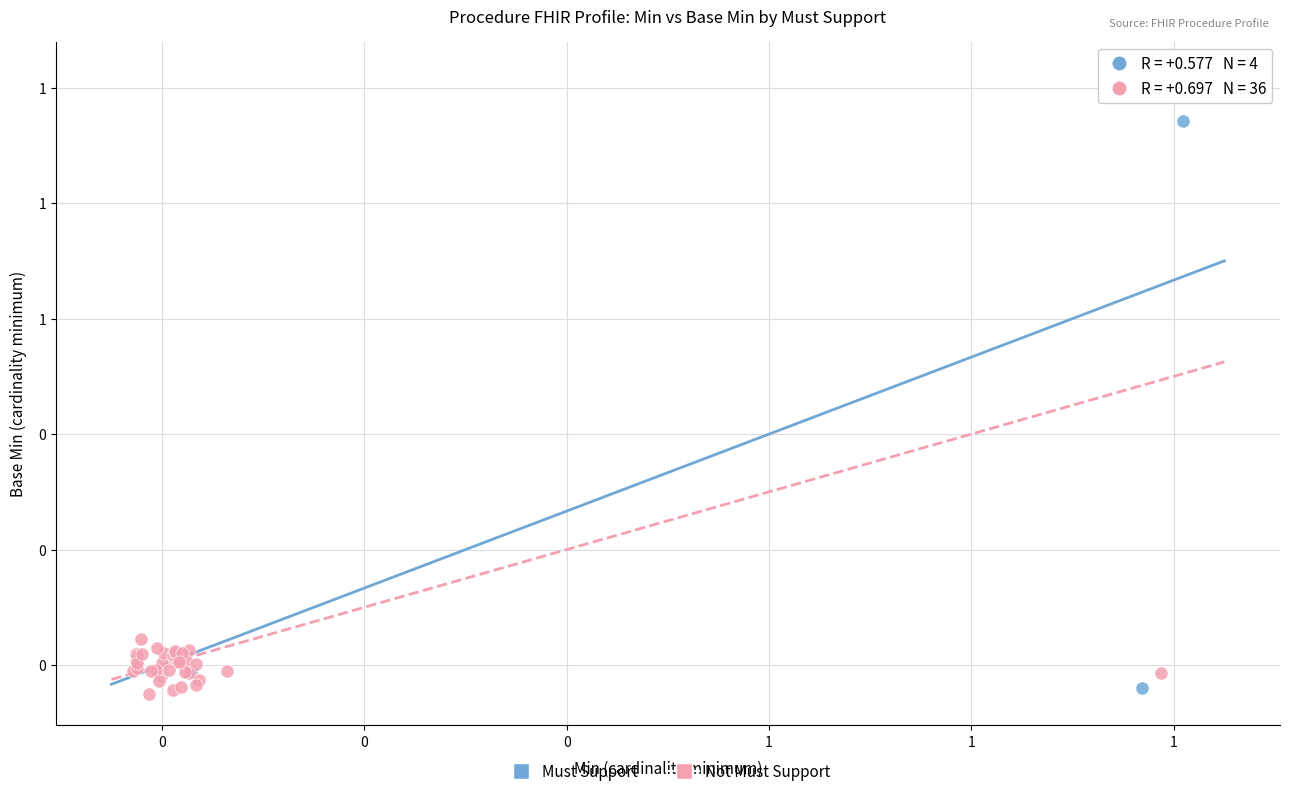

Which series reaches the maximum Y coordinate?

Not Must Support